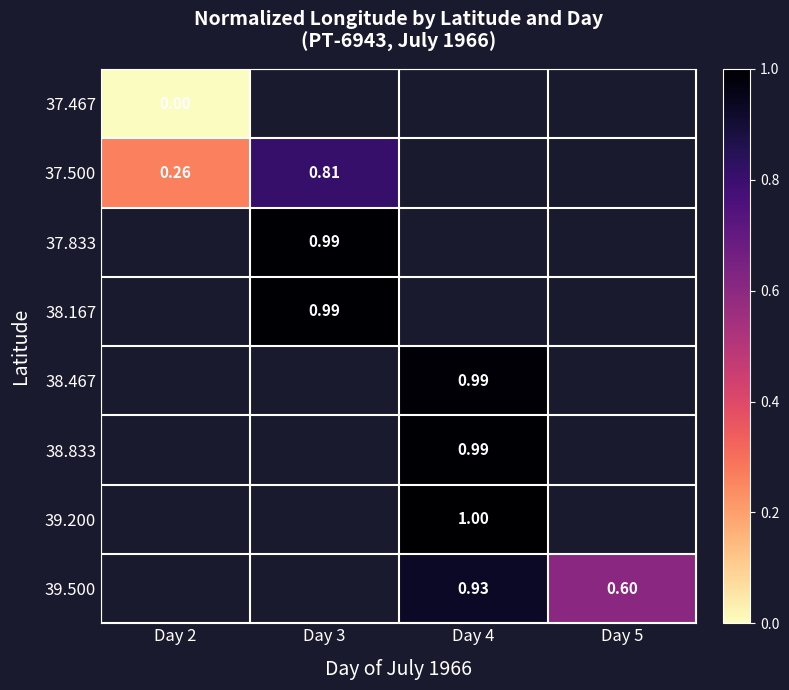

How many values in 38.167 are above zero?

1